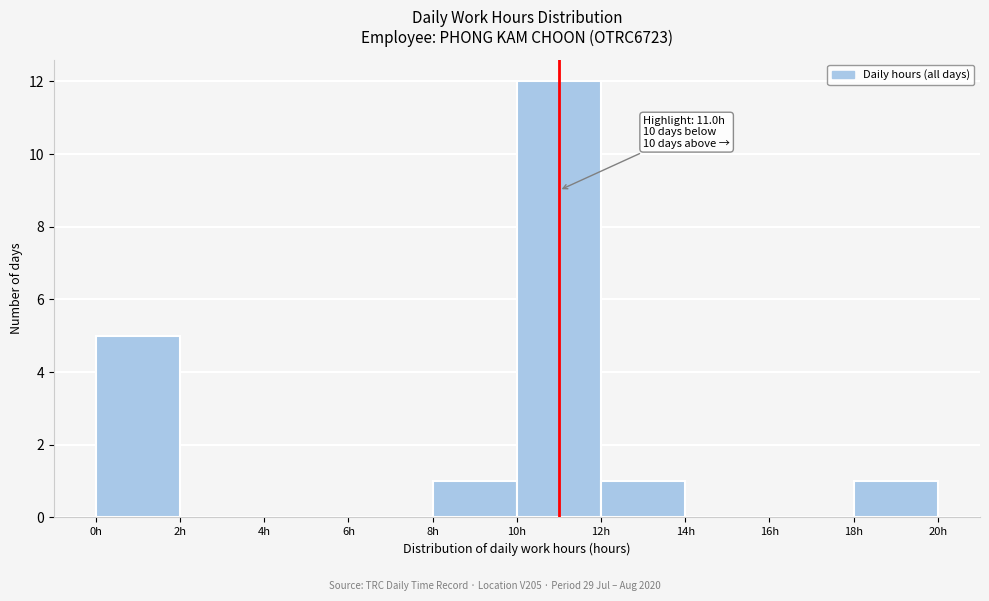

Which range on the x-axis has the tallest bar?

10 to 12